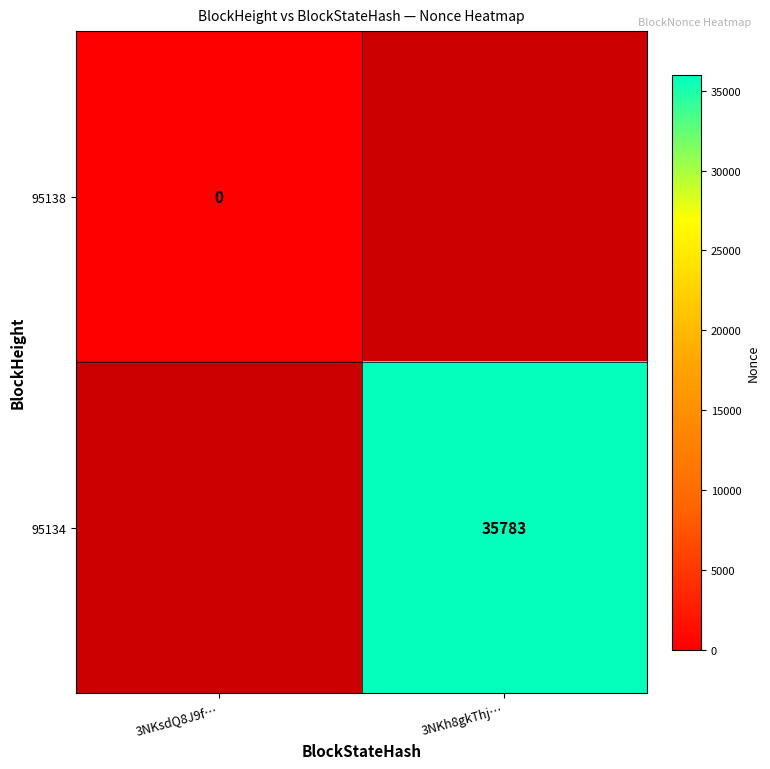

The value of 95134 at 3NKh8gkThj… is 52272. True or false?

False